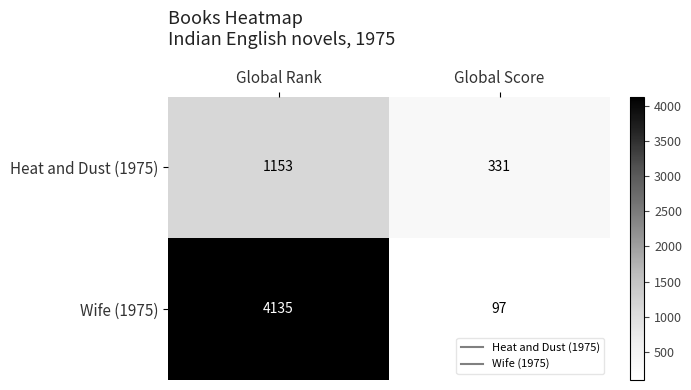

List the labels in order of Wife (1975) value, largest first.

Global Rank, Global Score